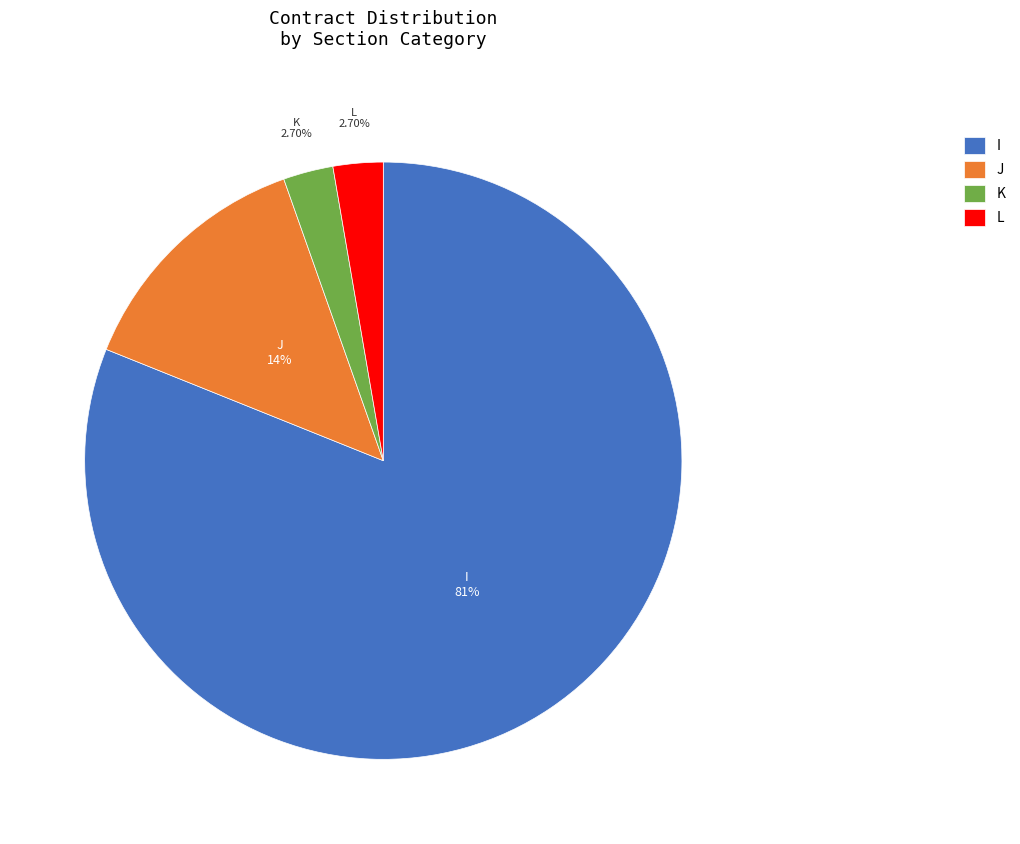

Is I the majority of the pie?

Yes